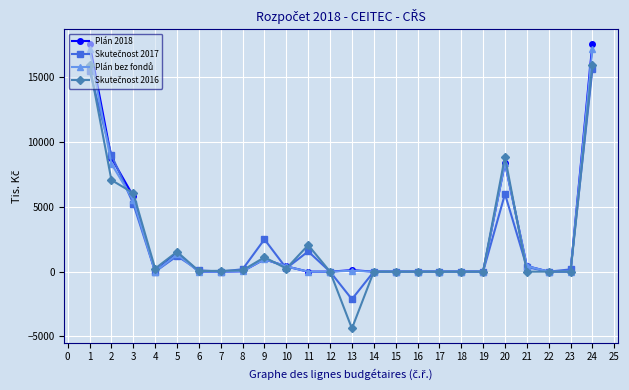

What is the minimum value shown in the chart?

-4390.1